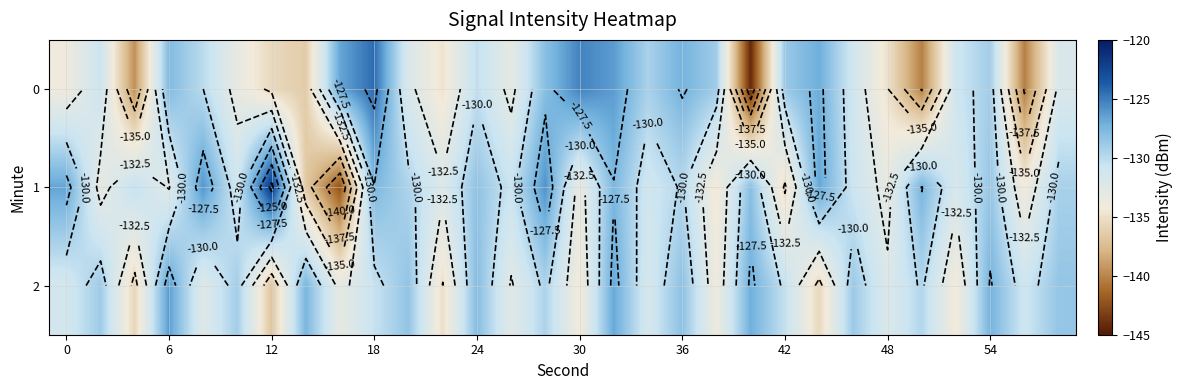

True or false: 1 has a value of -129.8 at 36.

True